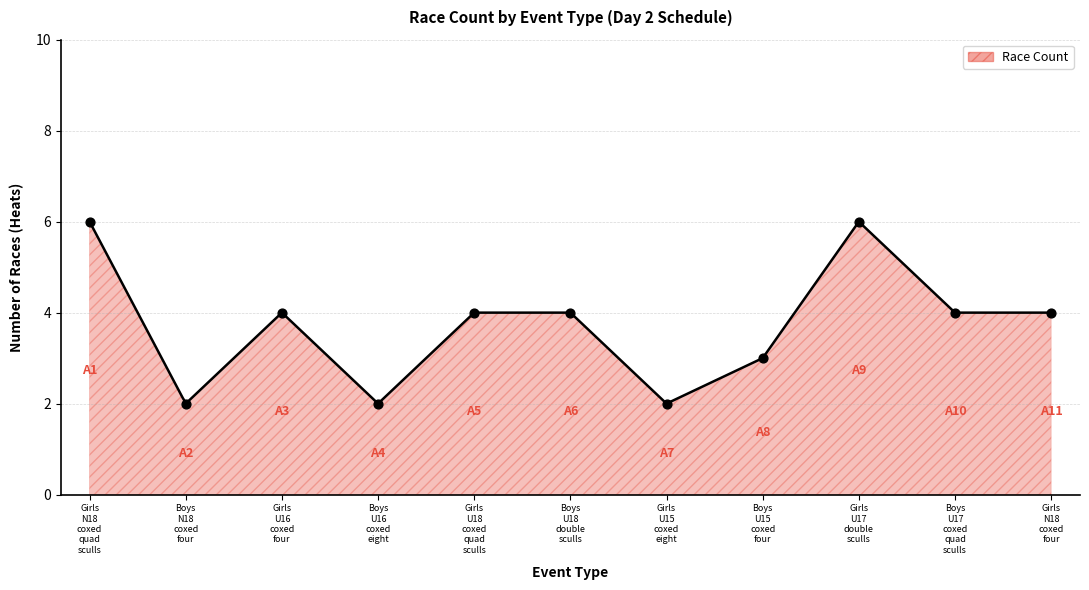

What is the change in value from Girls U15 coxed eight to Boys U15 coxed four?

+1